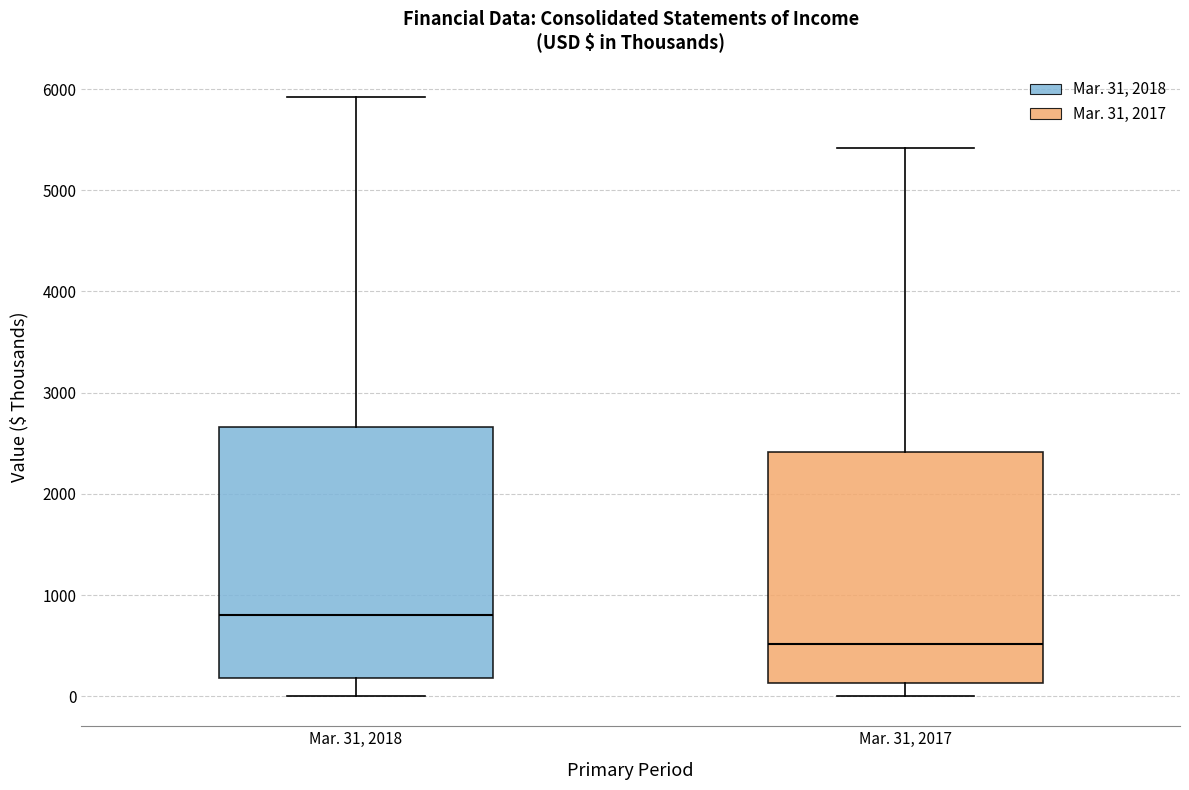

Which box has the highest median line?

Mar. 31, 2018